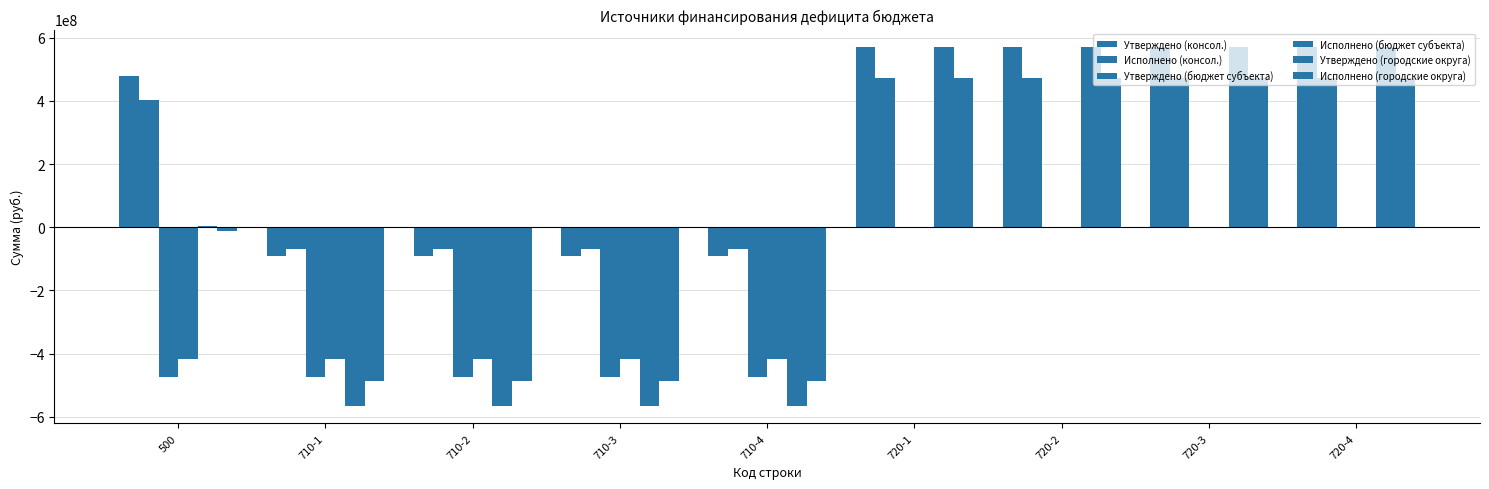

The value of Исполнено (консол.) at 710-4 is -111554387.3. True or false?

False